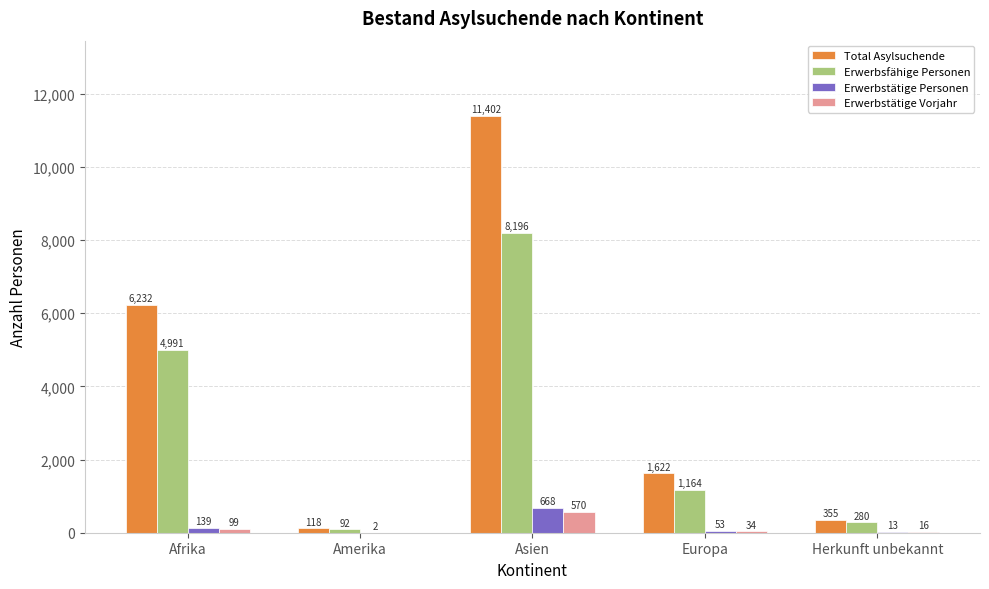

What is the sum of all Erwerbsfähige Personen values?

14723